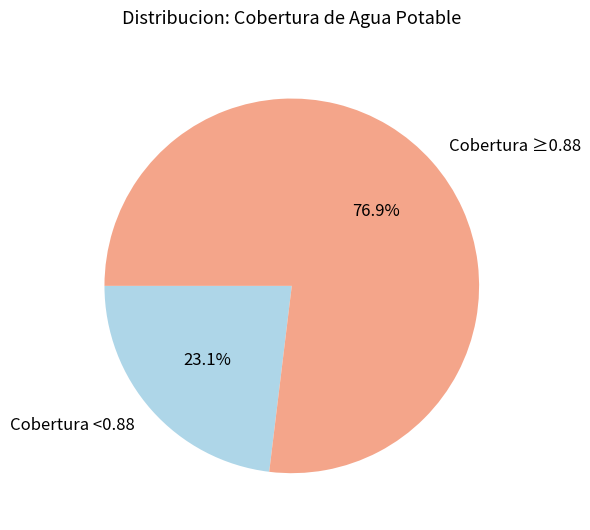

Is there any slice that represents more than half of the pie?

Yes